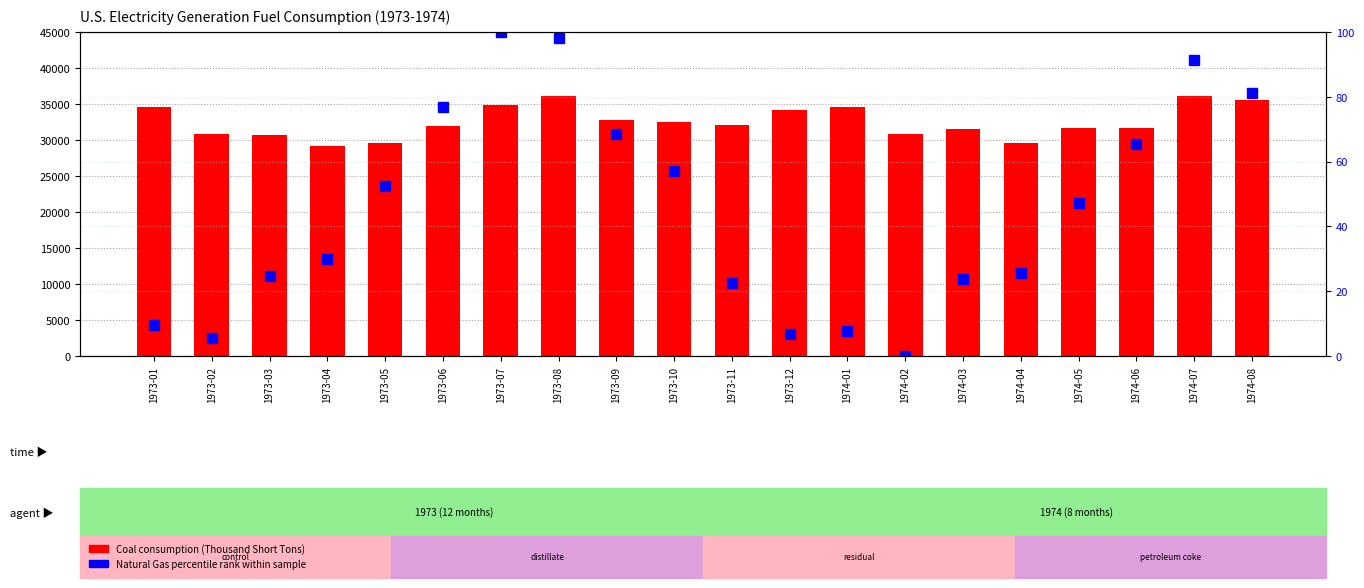

Rank the series by their maximum value, from highest to lowest.

Coal (Thousand Short Tons), Natural Gas percentile rank within sample